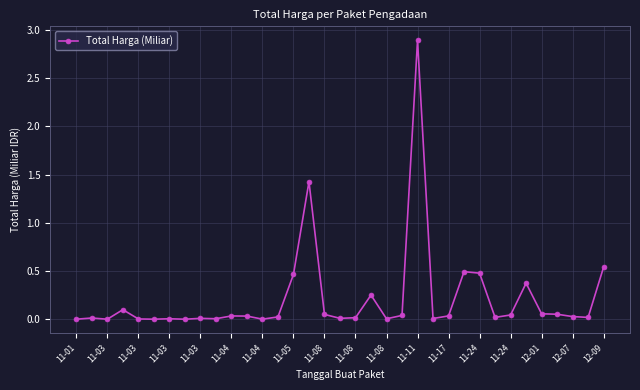

True or false: there are more than 2 points higher than both neighbors.

True